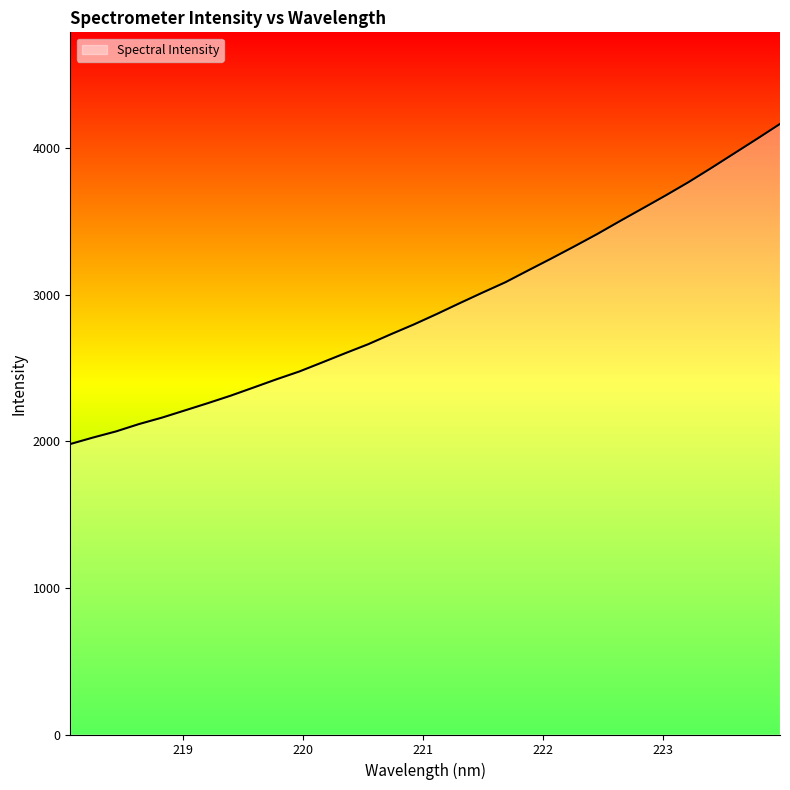

What is the sum of all values?

93410.7